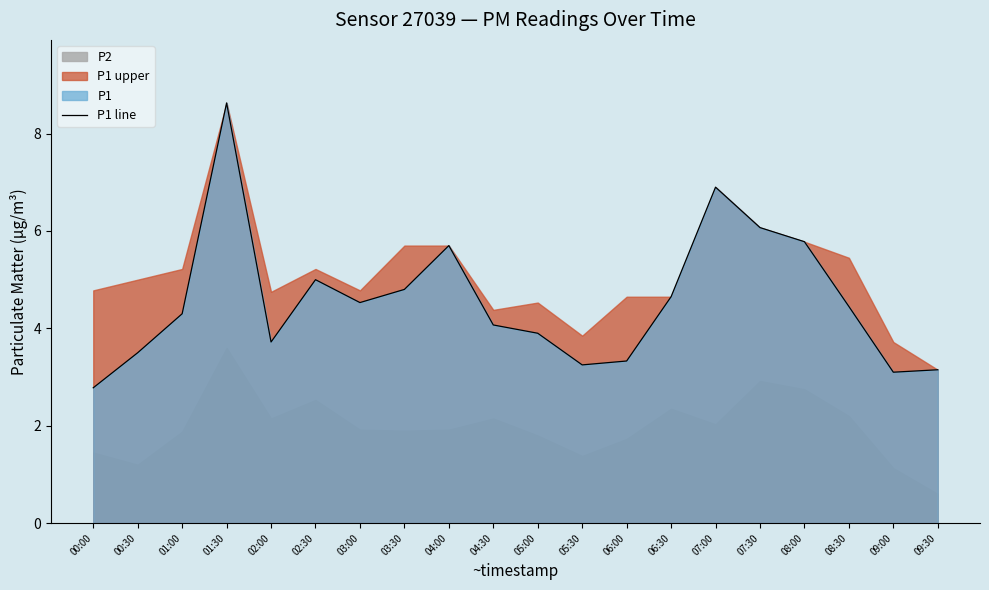

Reading right to left, list all the values displayed in this chart.

3.1	3.1	4.5	5.8	6.1	6.9	4.7	3.3	3.2	3.9	4.1	5.7	4.8	4.5	5.0	3.7	8.6	4.3	3.5	2.8